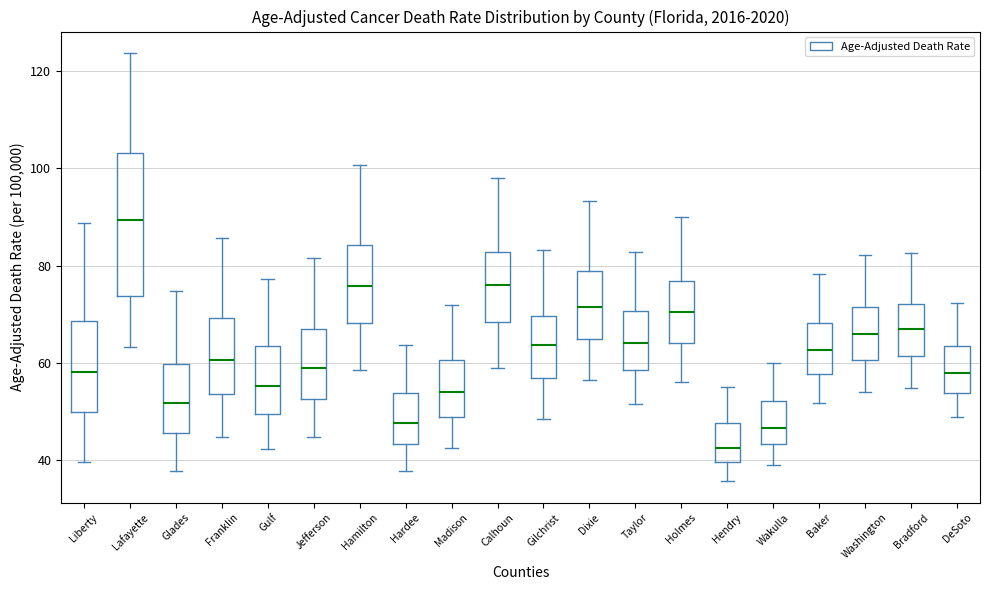

Comparing the boxes themselves (not the whiskers), which one is the tallest?

Lafayette